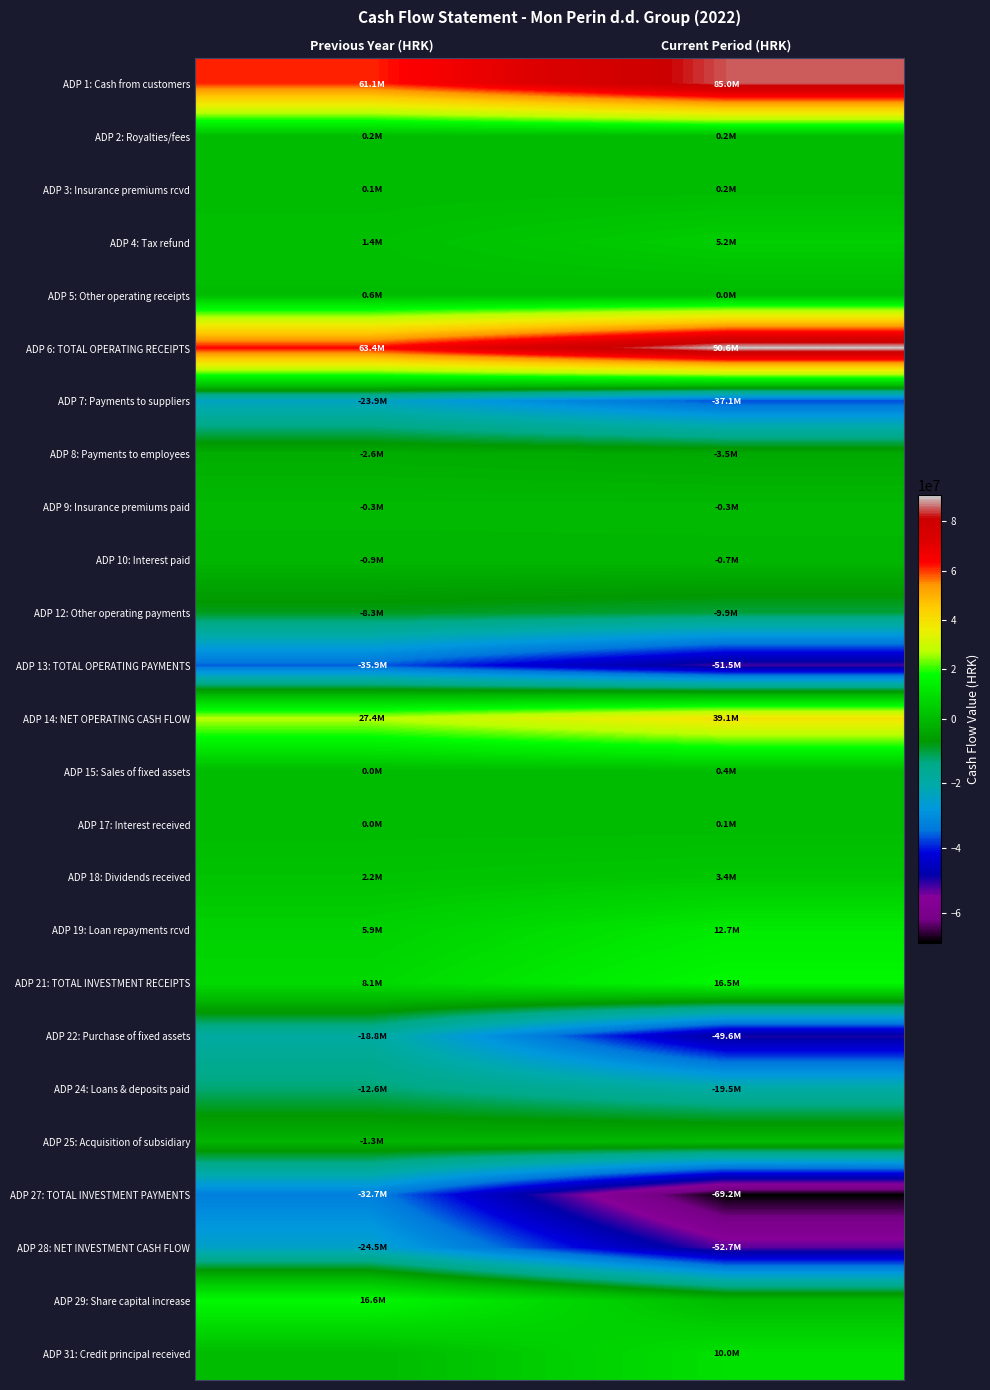

Count the number of data series in this chart.

25